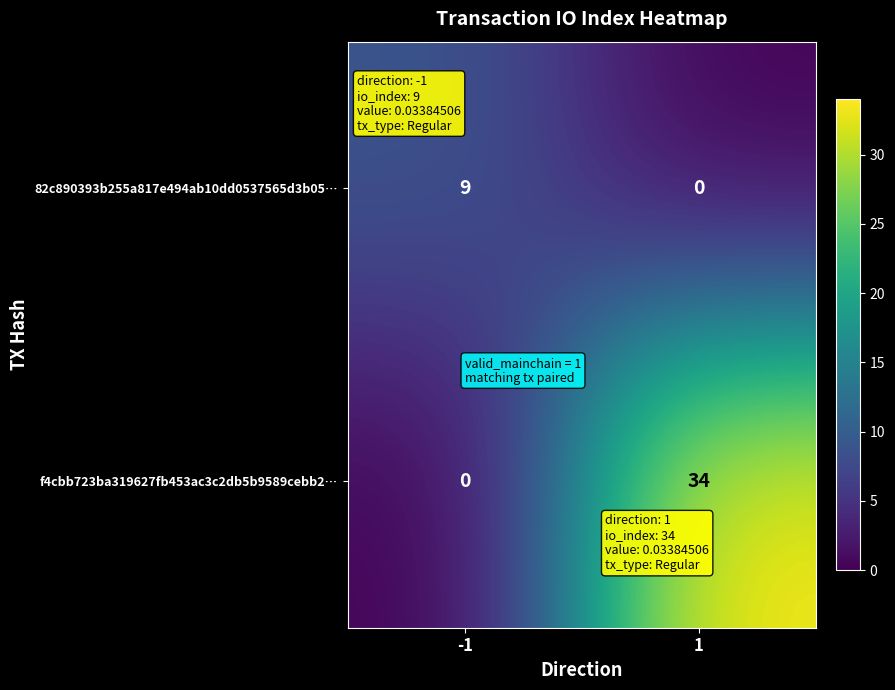

At which category is the sum across all series the highest?

1